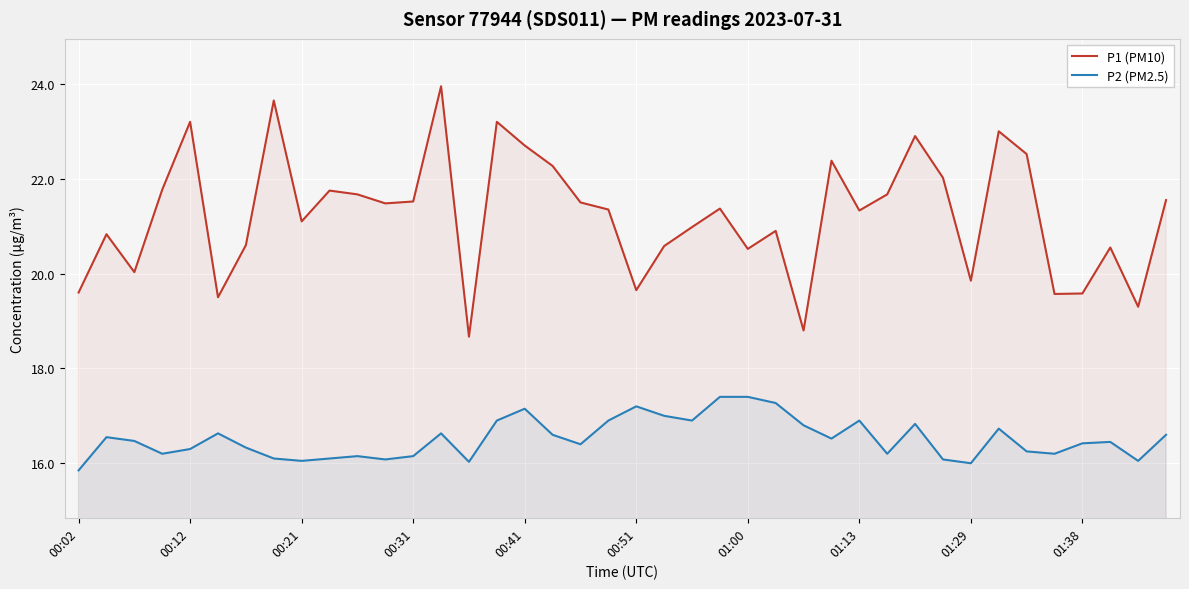

True or false: P1 (PM10) and P2 (PM2.5) intersect in this chart.

False